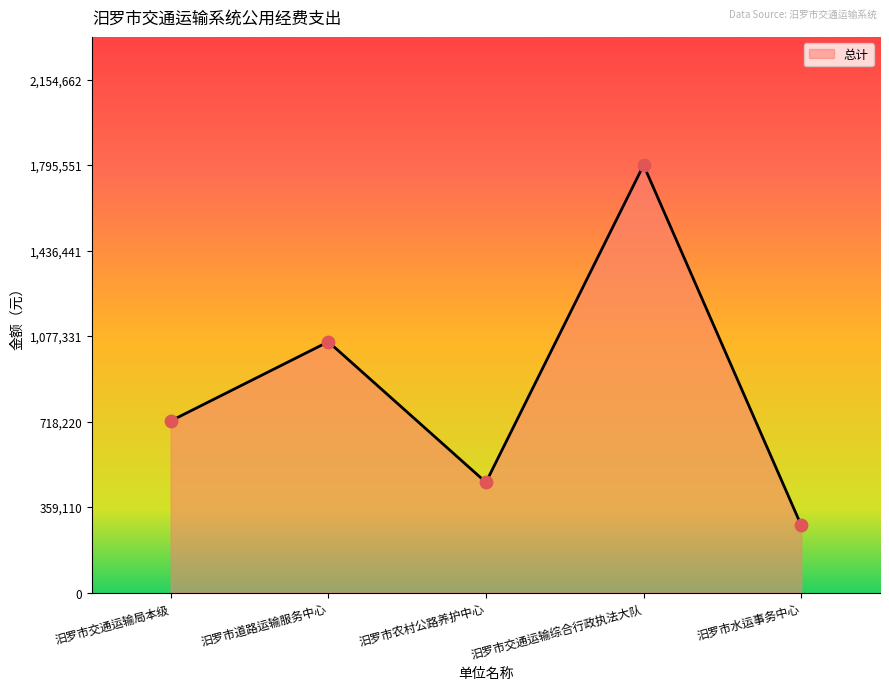

Approximately how many times larger is the value at 汨罗市交通运输综合行政执法大队 compared to 汨罗市水运事务中心?

6.4